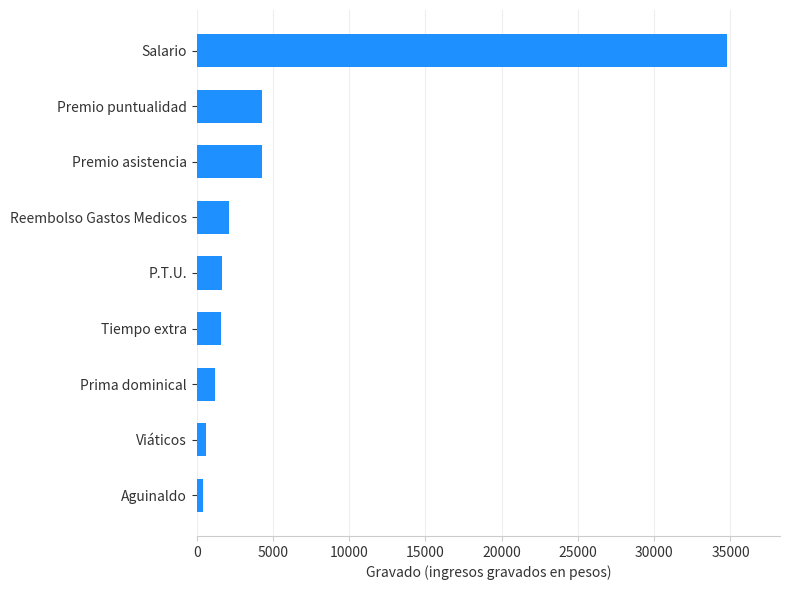

What is the change in value from Tiempo extra to Premio puntualidad?

+2693.1